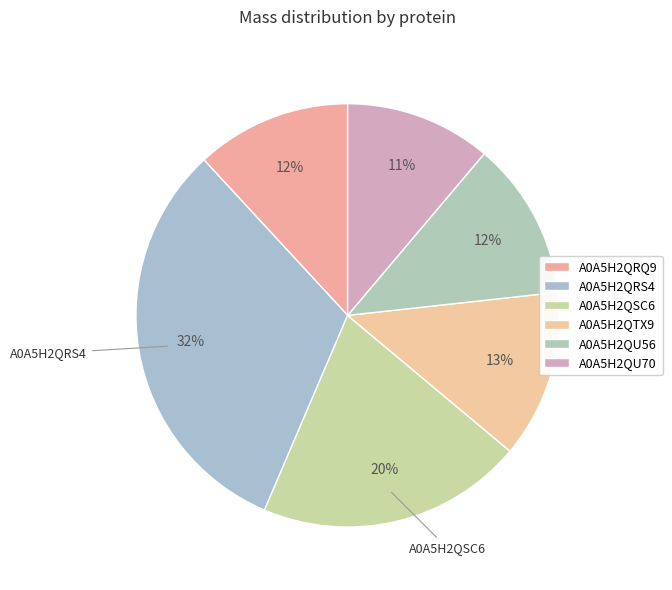

How many segments does this pie chart have?

6